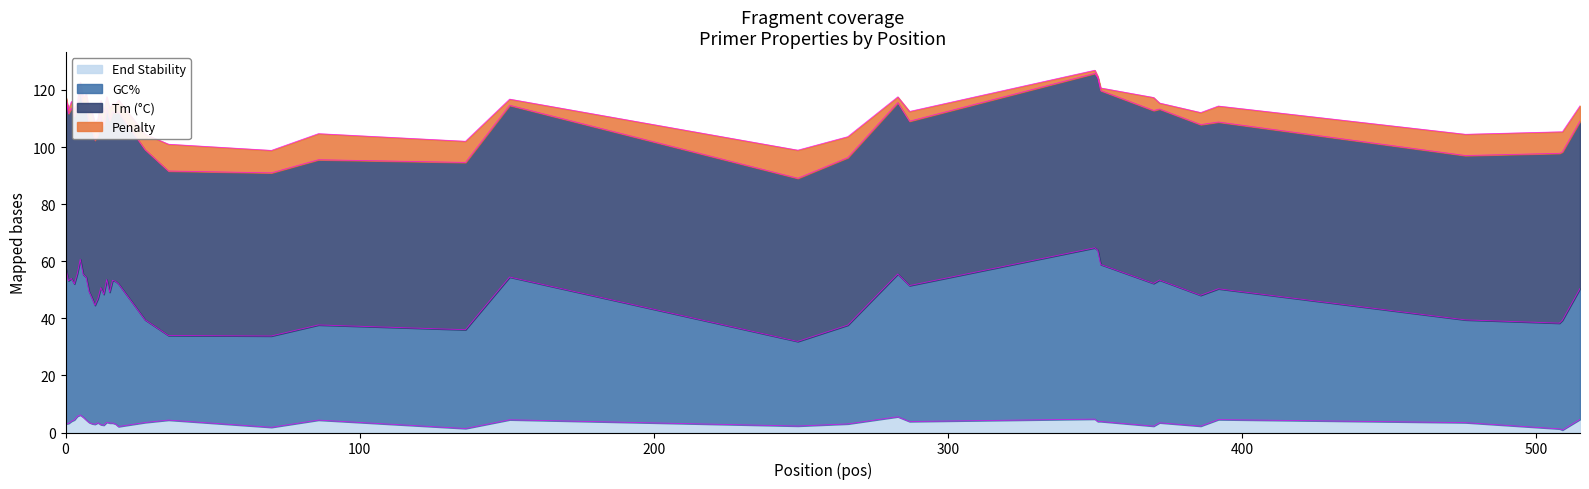

At how many categories does at least one series exceed 60?

40